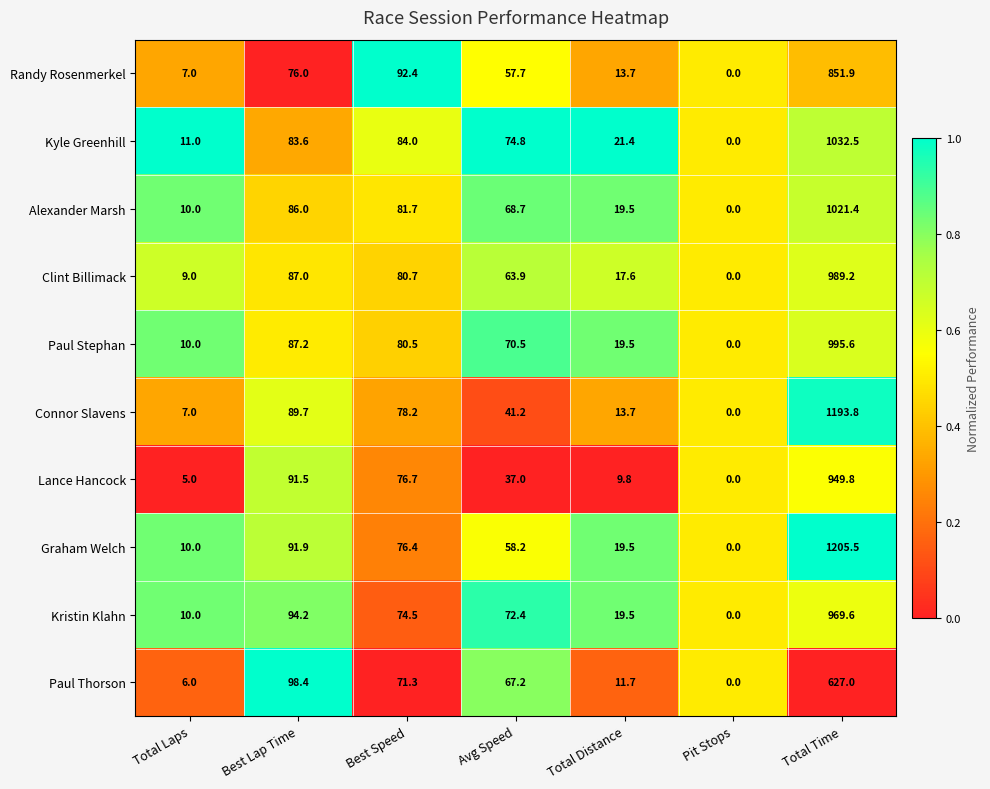

How many categories are shown in the chart?

7